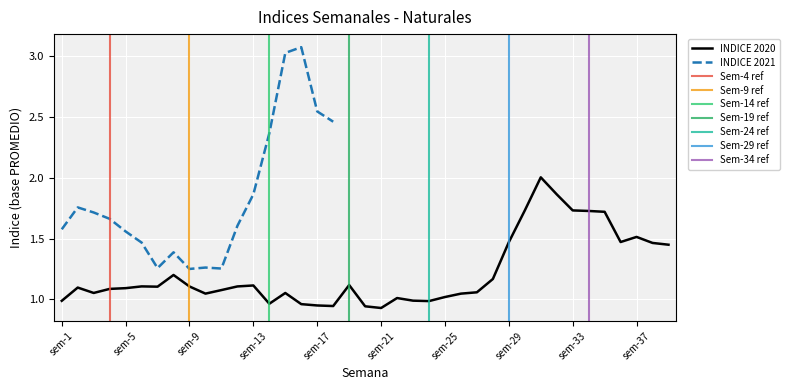

Which category has the lowest value across all series?

sem-21